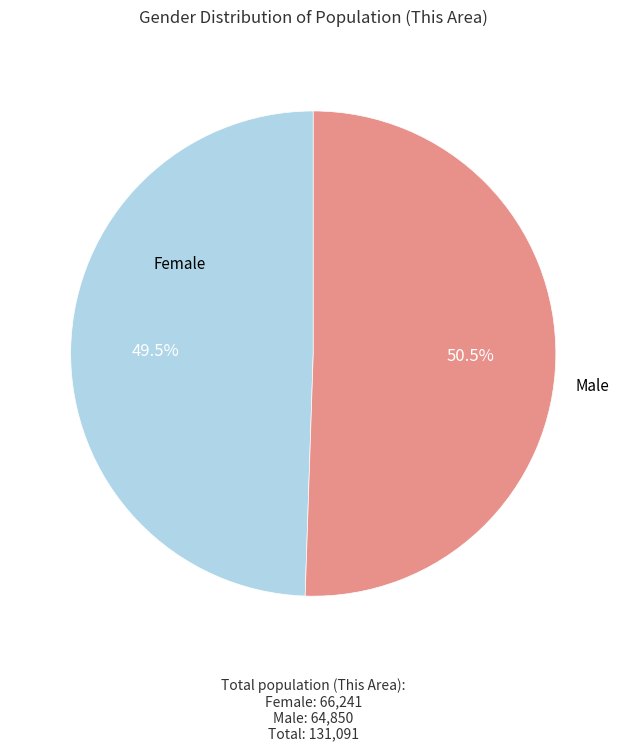

Is there a majority slice in this chart?

Yes